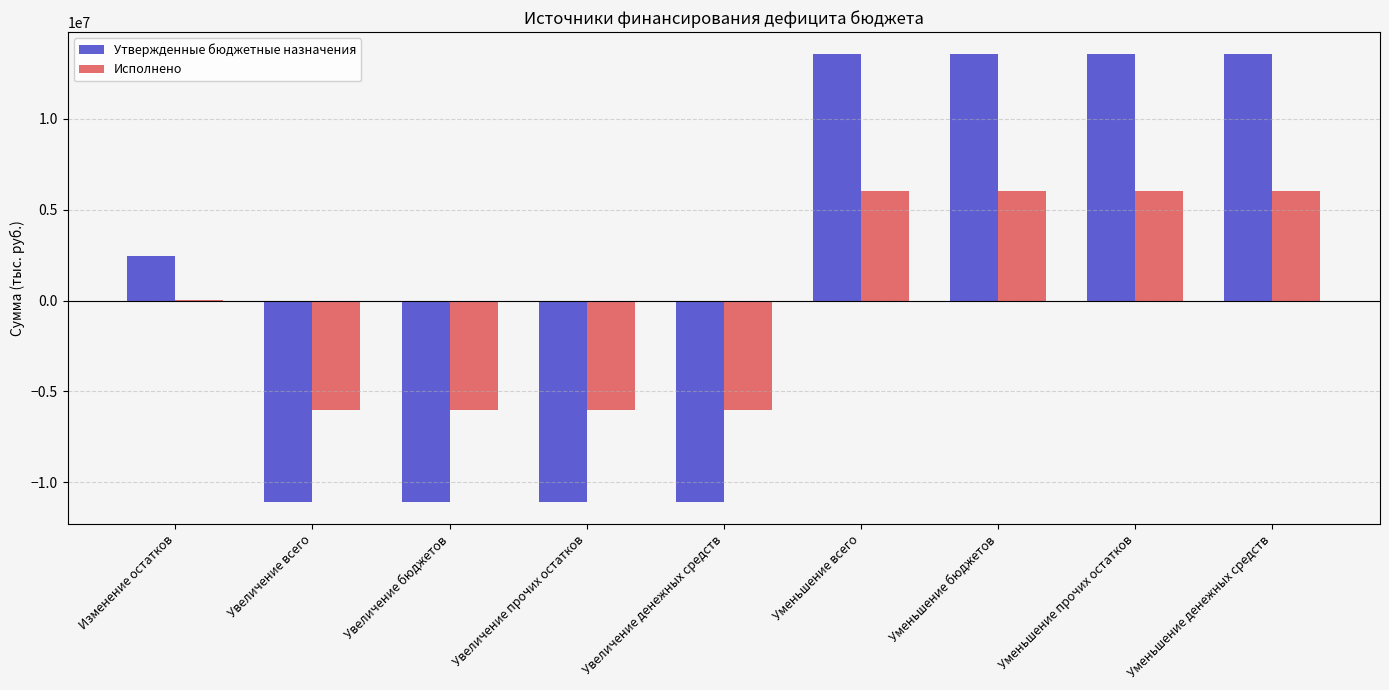

Where is Утвержденные бюджетные назначения nearest to the value 1235900?

Изменение остатков